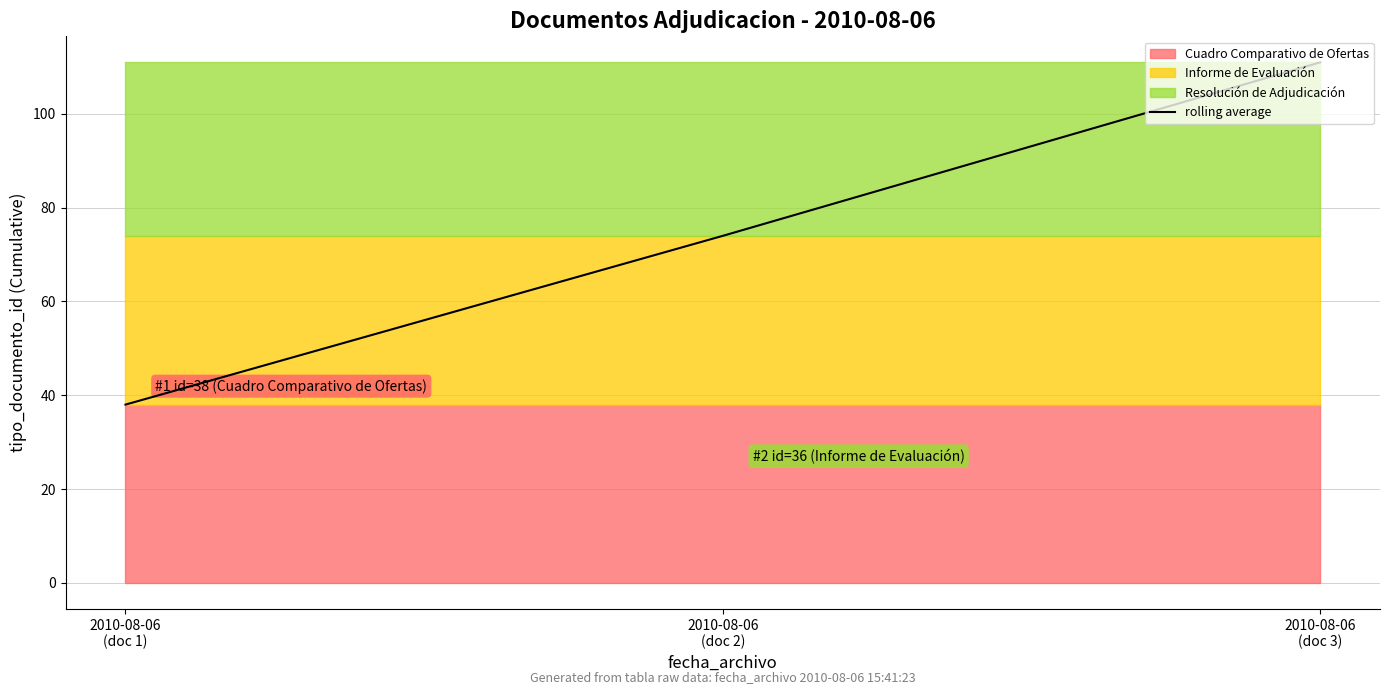

What is the difference between the maximum and minimum values?

73